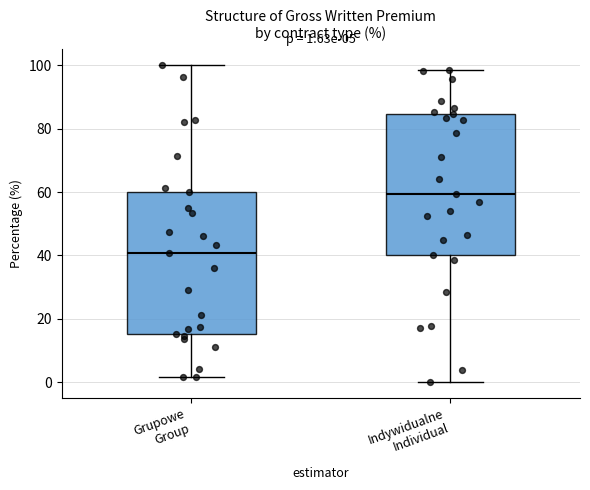

Which box has the lowest median line?

Grupowe Group